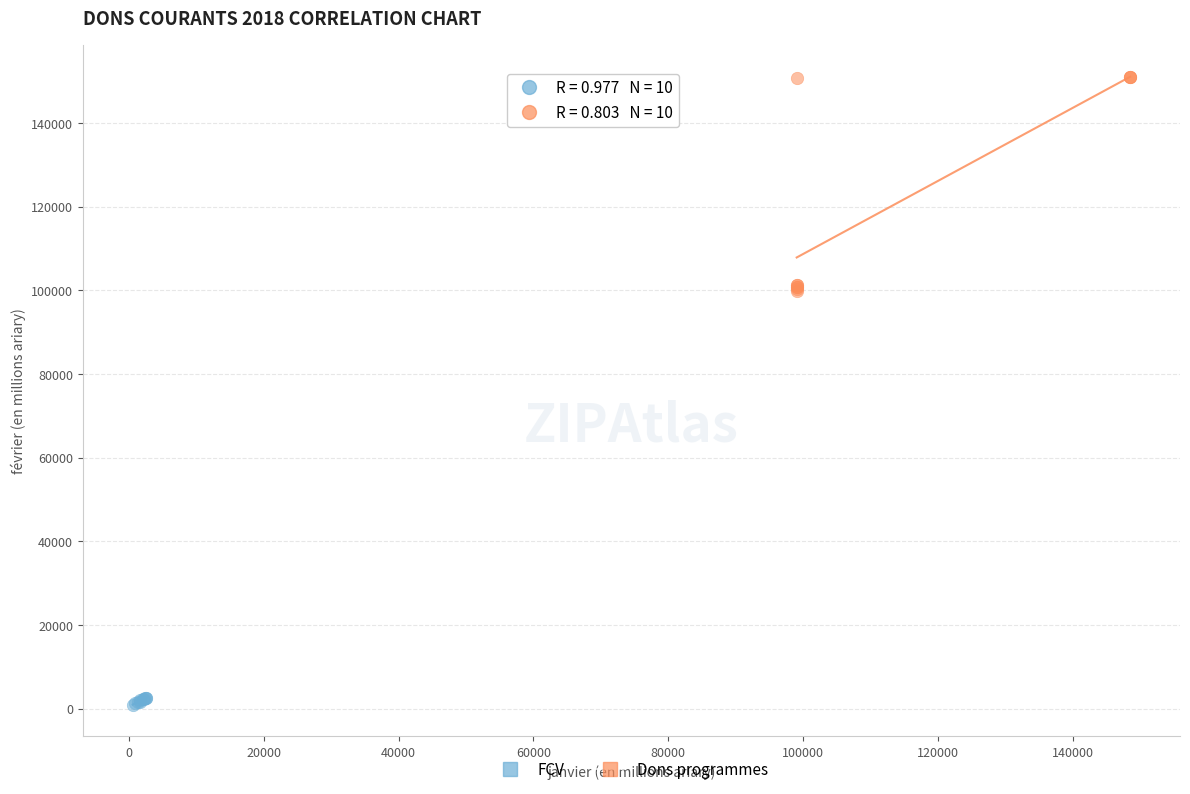

Which series reaches the maximum Y coordinate?

Dons programmes